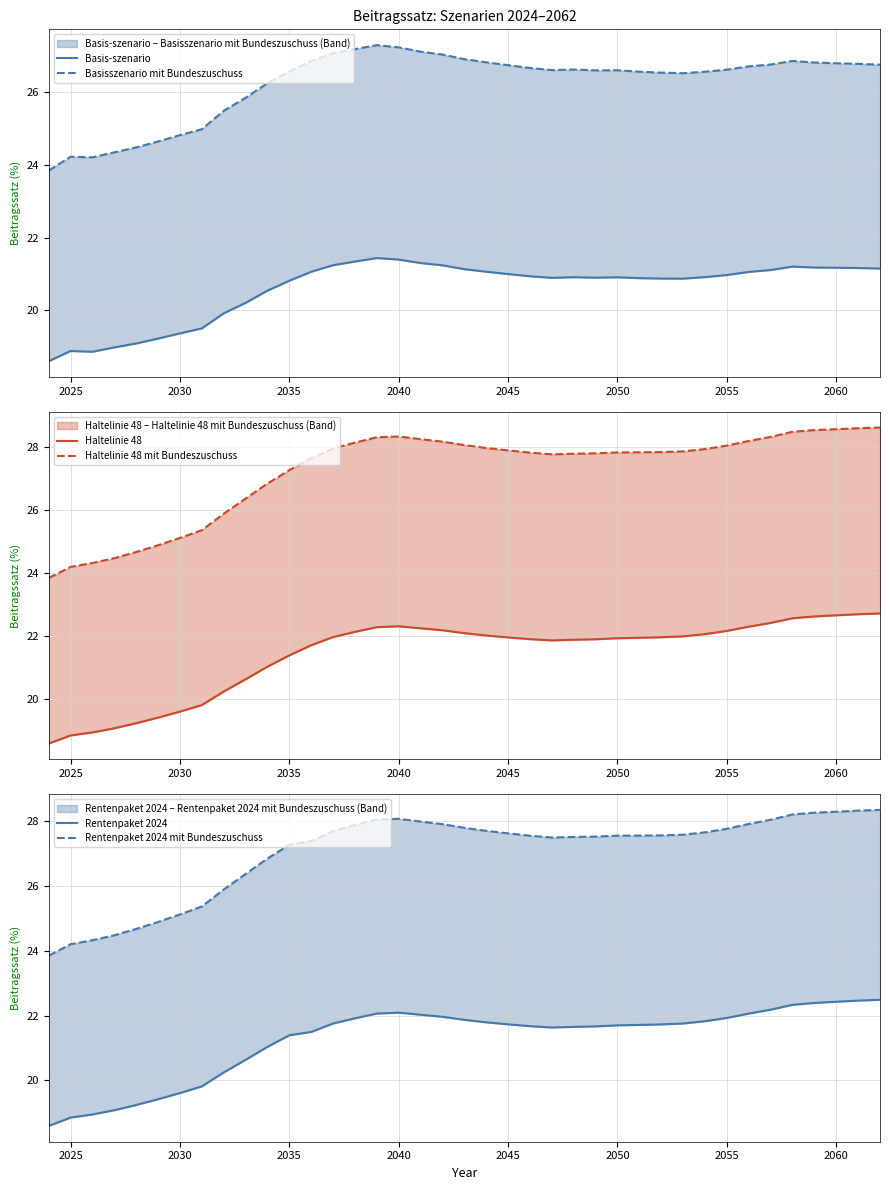

How many lines are shown in the chart?

6